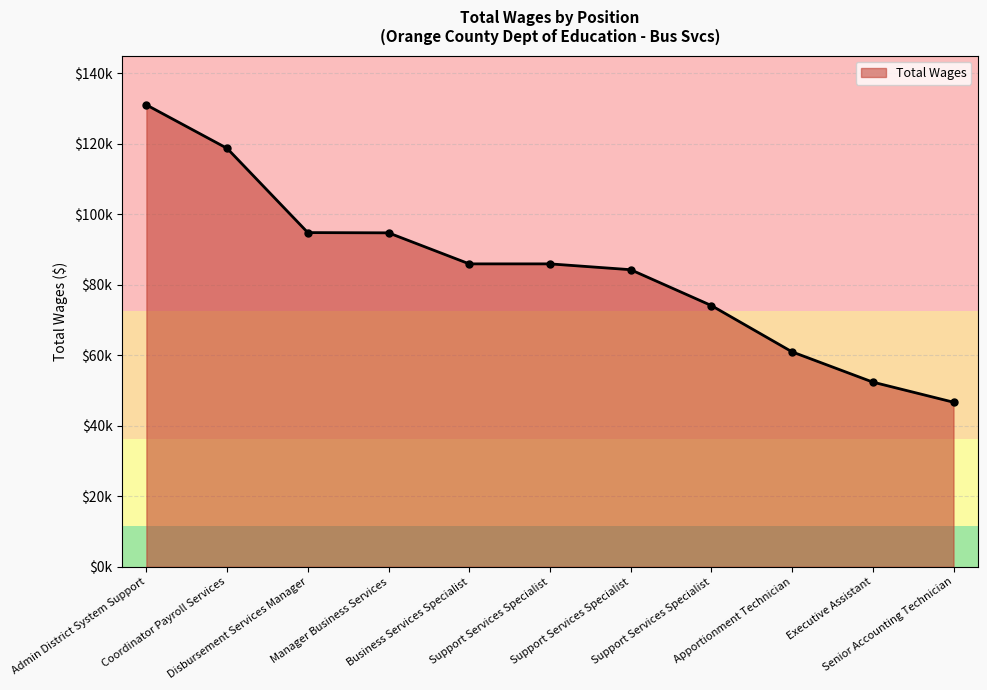

List the labels in order of value, smallest first.

Senior Accounting Technician, Executive Assistant, Apportionment Technician, Support Services Specialist, Support Services Specialist, Business Services Specialist, Support Services Specialist, Manager Business Services, Disbursement Services Manager, Coordinator Payroll Services, Admin District System Support